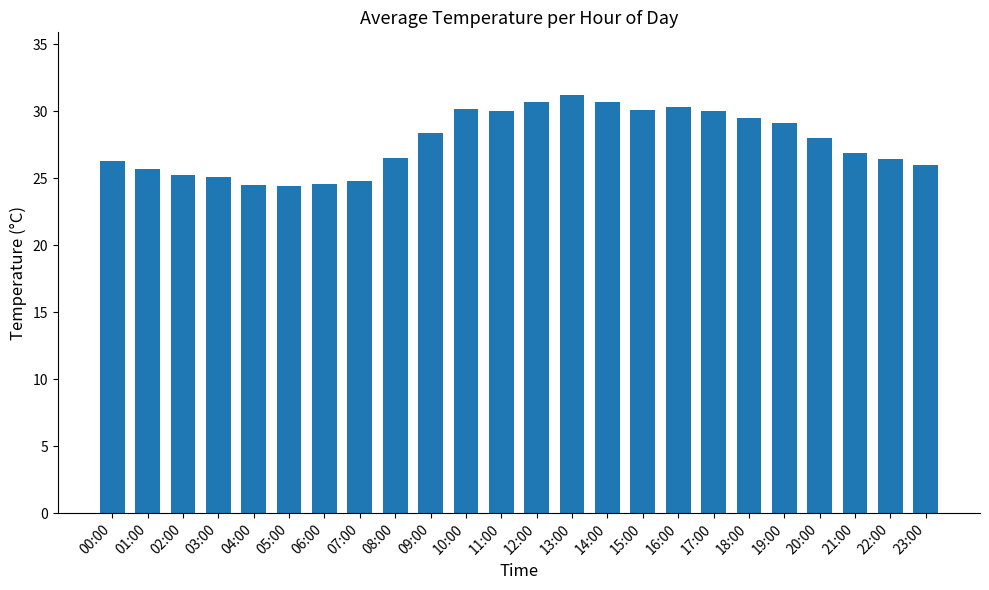

What is the difference between the maximum and second lowest values?

6.7